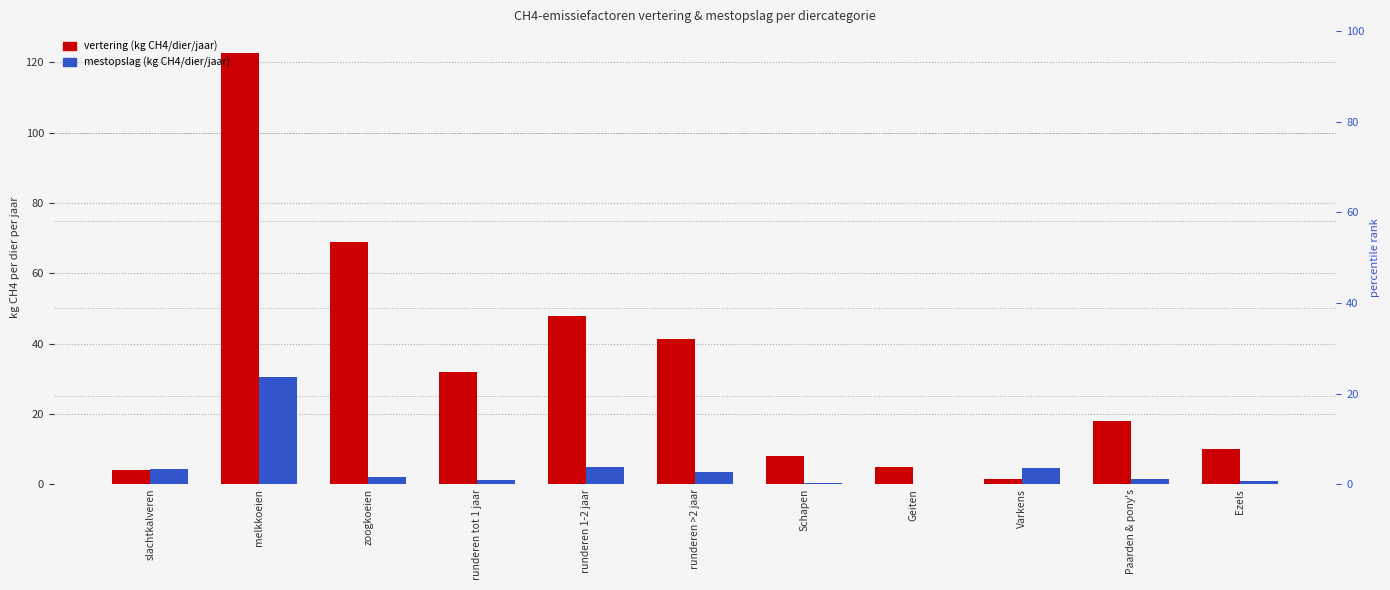

What is the average value of the vertering (kg CH4/dier/jaar) series?

32.7